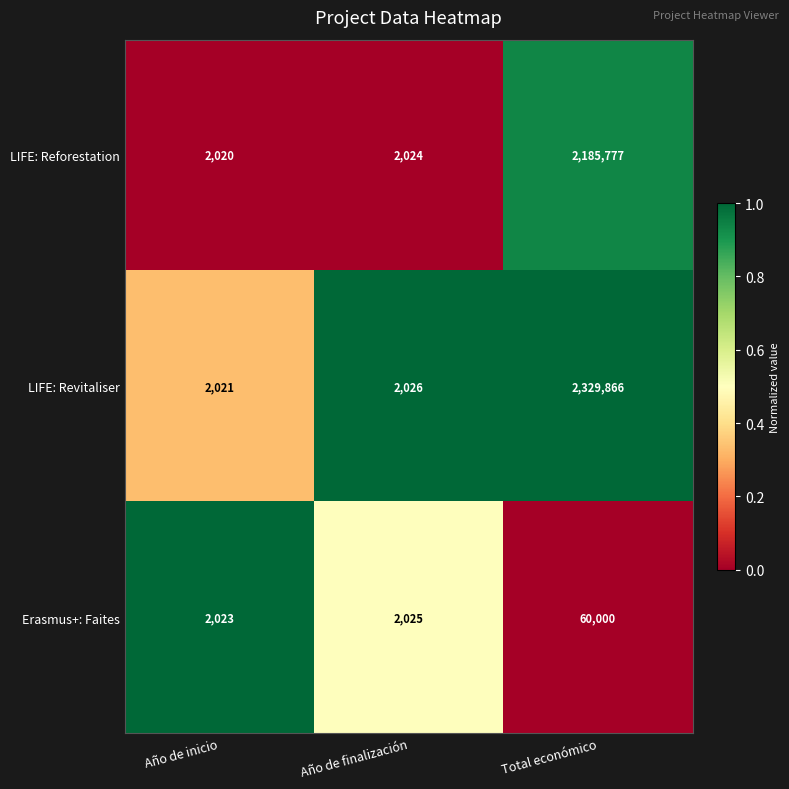

Which series has the largest range (max minus min)?

LIFE: Revitaliser